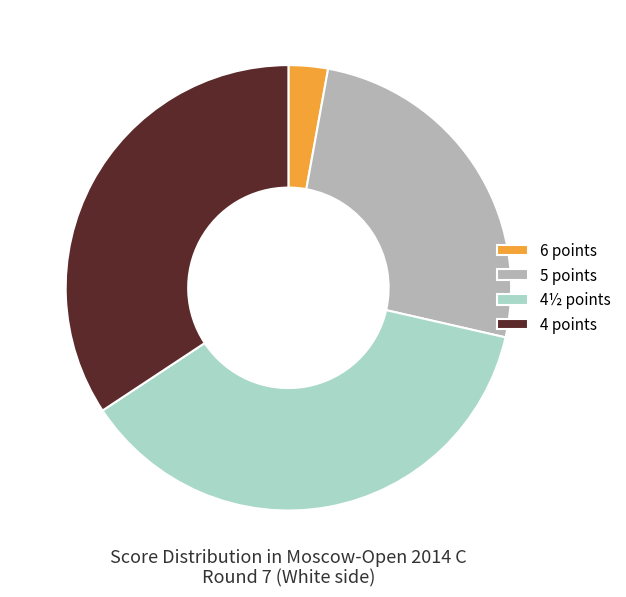

How many segments does this pie chart have?

4